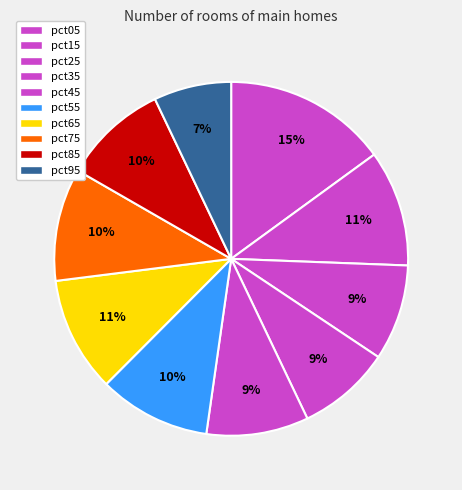

Is there a majority slice in this chart?

No